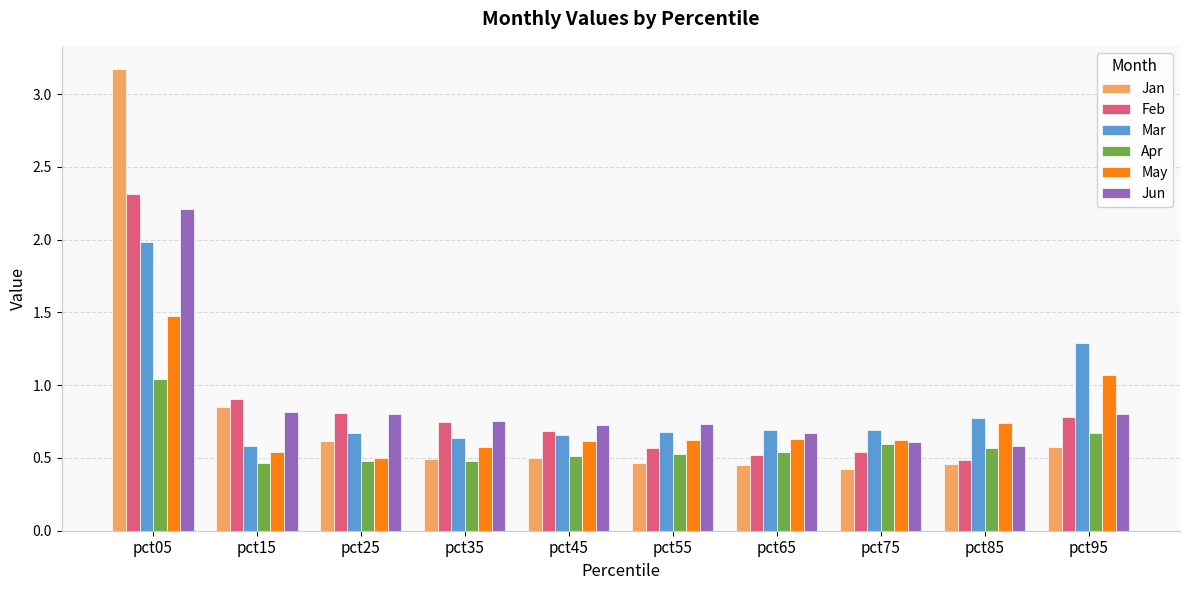

How many bars are there in total?

60